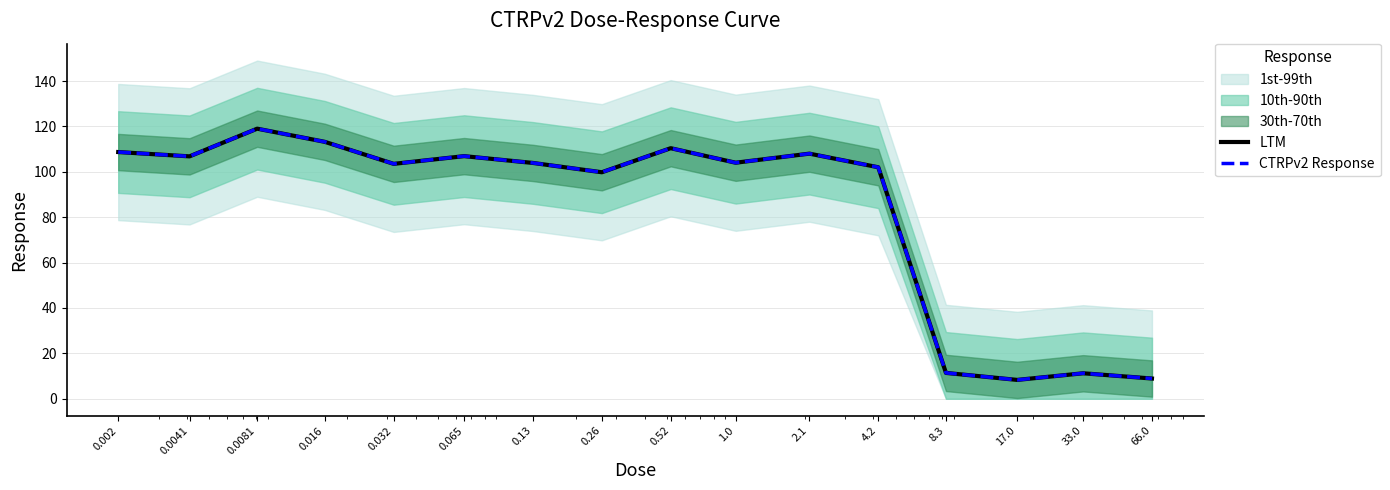

How many data points in CTRPv2 Response are less than 104?

8